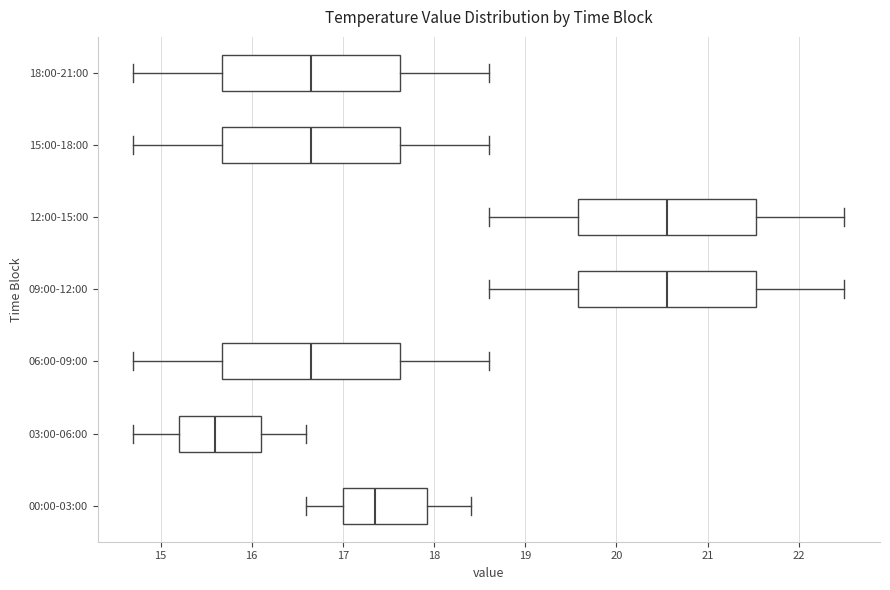

Where does the median line of the box for 15:00-18:00 sit on the x-axis? The values are not printed on the chart, so give them approximately, as read against the axis.

16.7